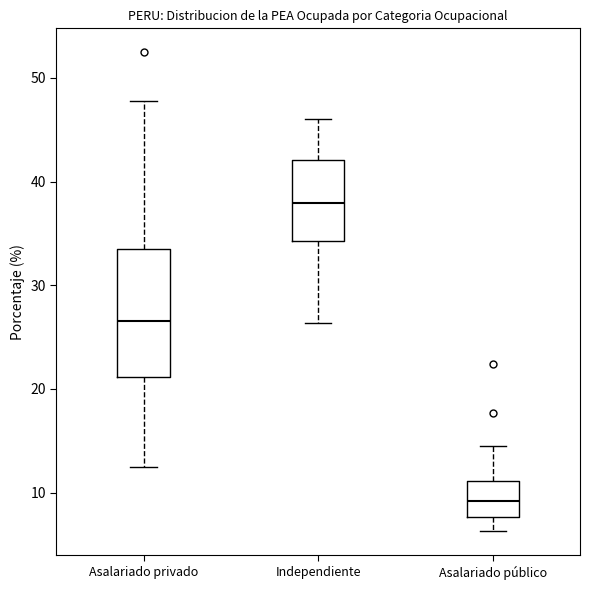

Which box has the lowest median line?

Asalariado público